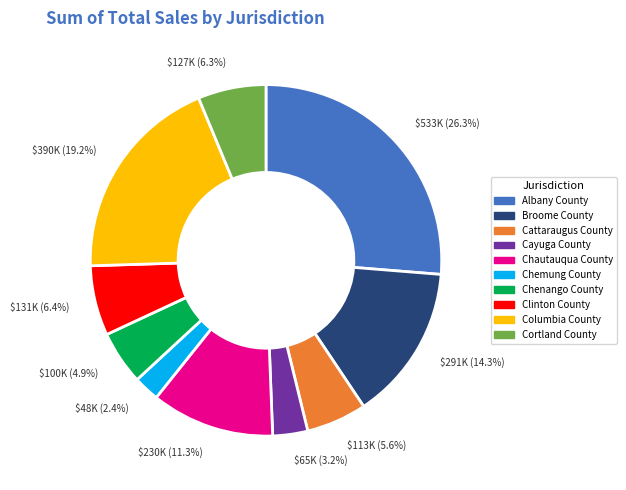

Count the number of slices in the pie.

10